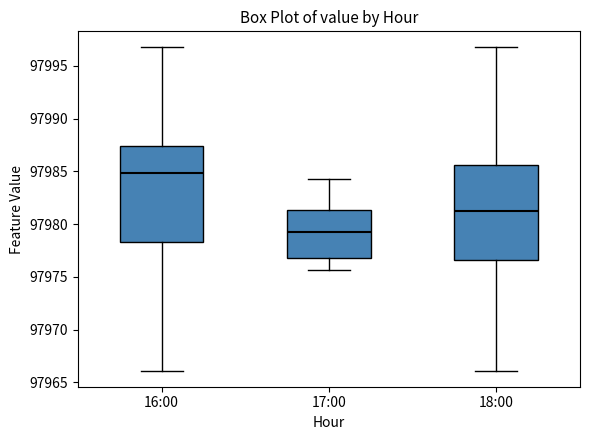

Where is the upper edge of the box for 18:00 on the y-axis? The values are not printed on the chart, so give them approximately, as read against the axis.

97985.5